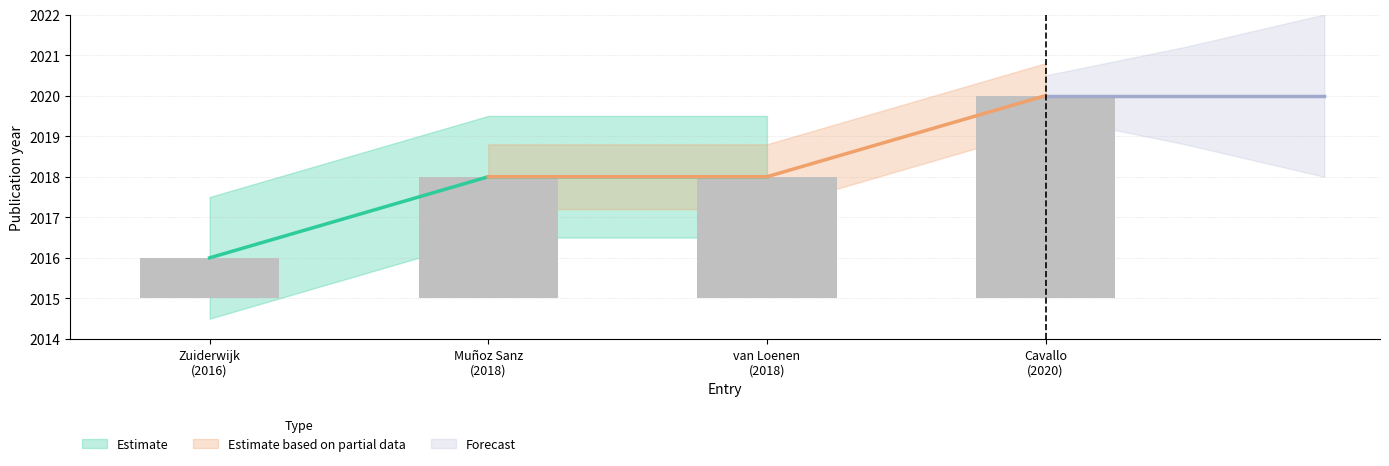

Reading left to right, list all the values displayed in this chart.

1	3	3	5